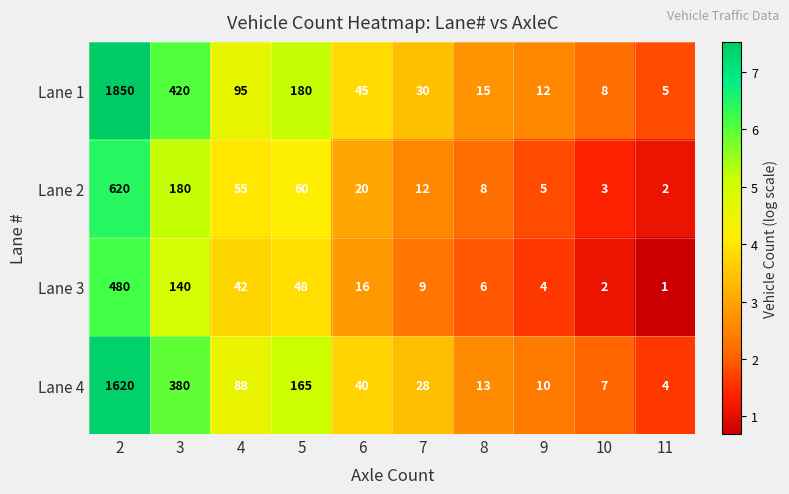

At how many categories does at least one series exceed 1?

10